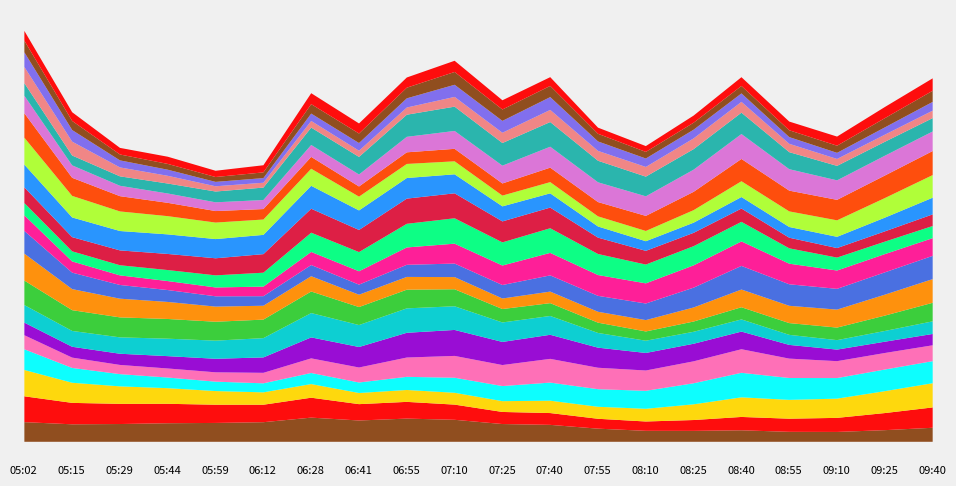

At which category does P2 reach its first local peak?

06:28